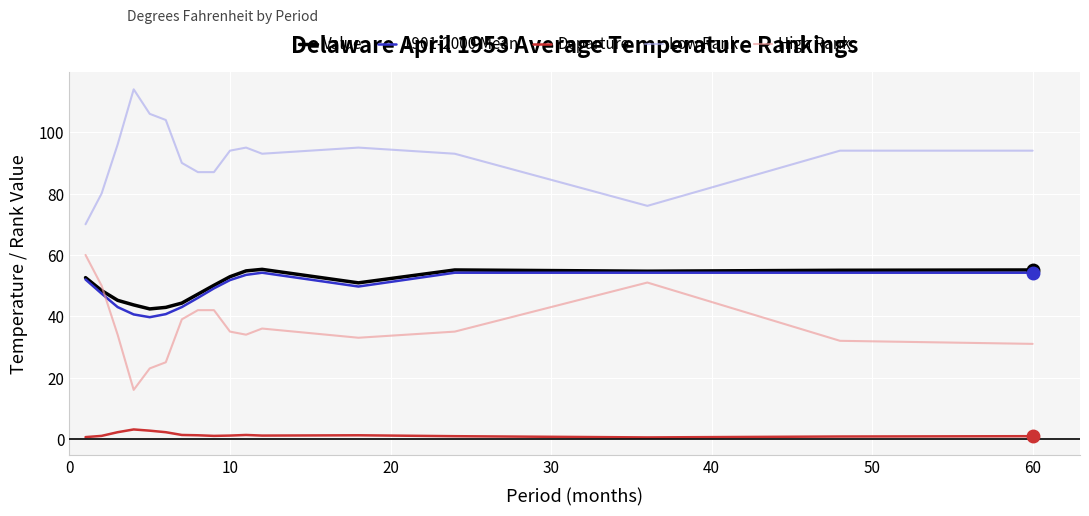

True or false: Value and Low Rank intersect in this chart.

False